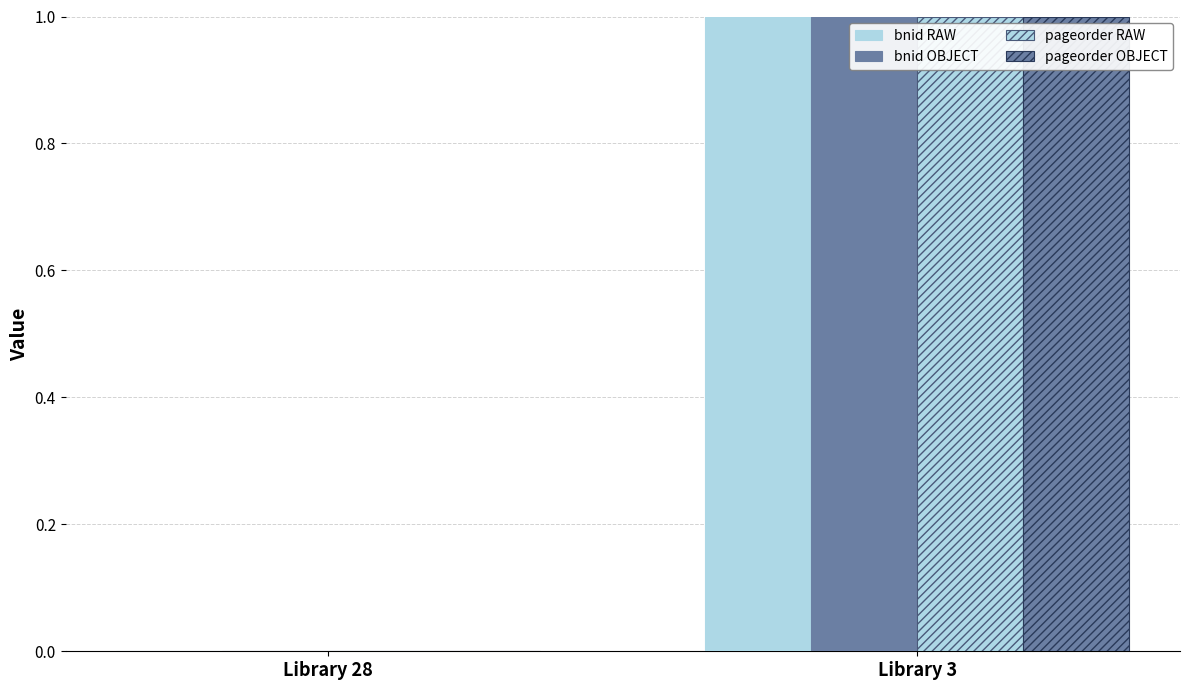

How many series are shown in this chart?

4